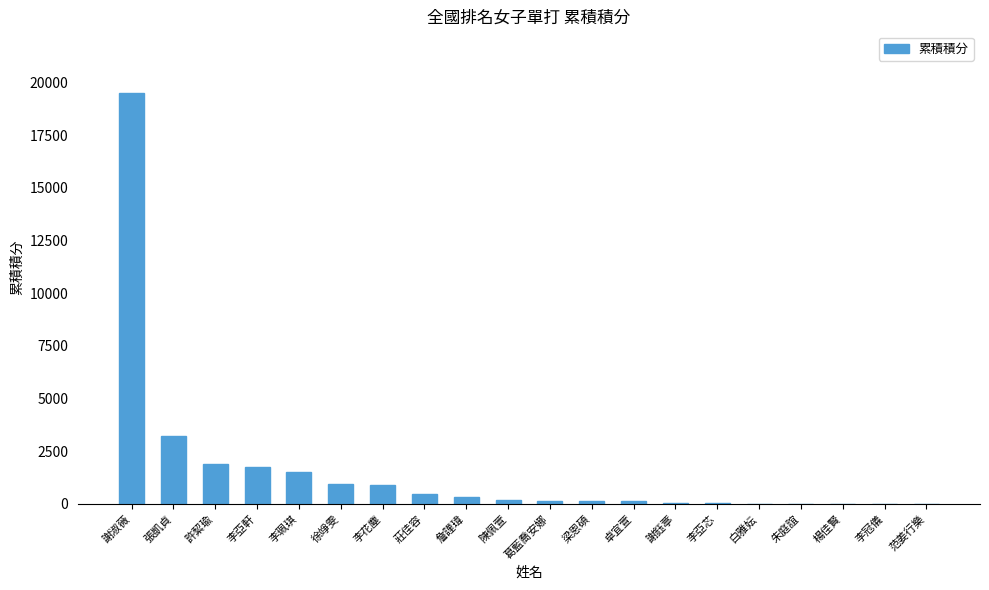

Is it true that the value at 李花塵 is 920?

True